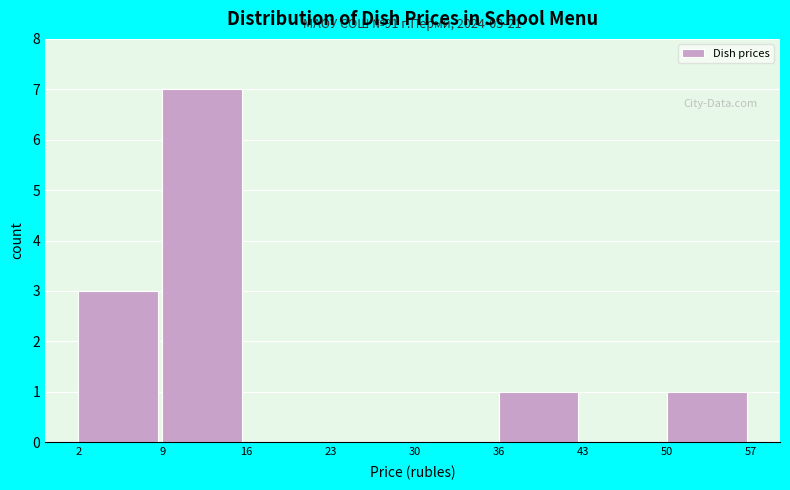

Which range on the x-axis has the tallest bar?

9 to 16